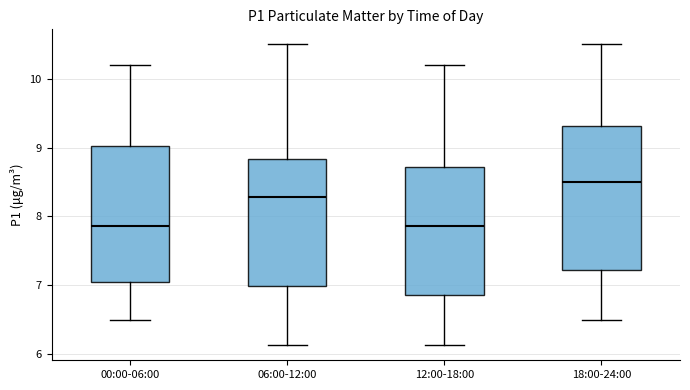

Reading left to right, transcribe this box plot: for each box, give where its median line is, the range the box spans, and where its two whiskers end, as read against the y-axis. The values are not printed on the chart, so give them approximately, as read against the axis.

00:00-06:00: median 7.9, box 7.0 to 9.0, whiskers 6.5 to 10.2
06:00-12:00: median 8.3, box 7.0 to 8.8, whiskers 6.1 to 10.5
12:00-18:00: median 7.9, box 6.9 to 8.7, whiskers 6.1 to 10.2
18:00-24:00: median 8.5, box 7.2 to 9.3, whiskers 6.5 to 10.5